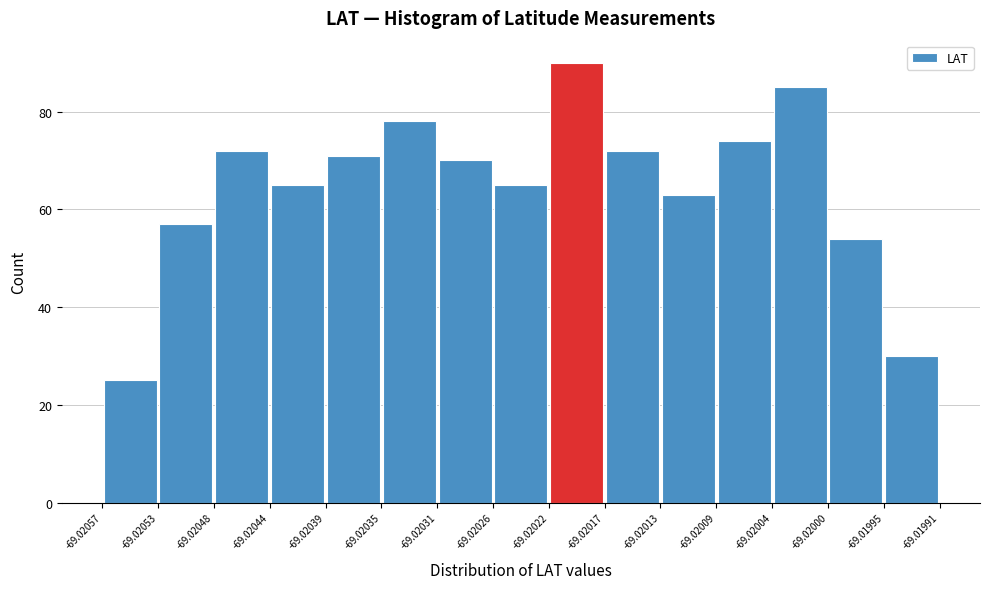

Reading left to right, transcribe this chart: for each bar, give the range it covers on the x-axis and its height. The values are not printed on the chart, so give them approximately, as read against the axis.

-69.02057 to -69.02053: 26
-69.02053 to -69.02048: 58
-69.02048 to -69.02044: 72
-69.02044 to -69.02039: 66
-69.02039 to -69.02035: 72
-69.02035 to -69.02031: 78
-69.02031 to -69.02026: 70
-69.02026 to -69.02022: 66
-69.02022 to -69.02017: 90
-69.02017 to -69.02013: 72
-69.02013 to -69.02009: 64
-69.02009 to -69.02004: 74
-69.02004 to -69.02000: 86
-69.02000 to -69.01995: 54
-69.01995 to -69.01991: 30